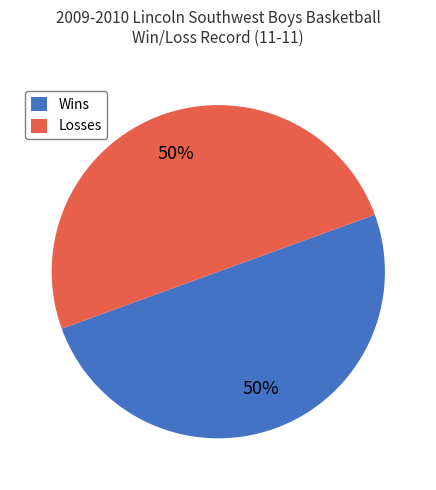

How many slices are in this pie chart?

2